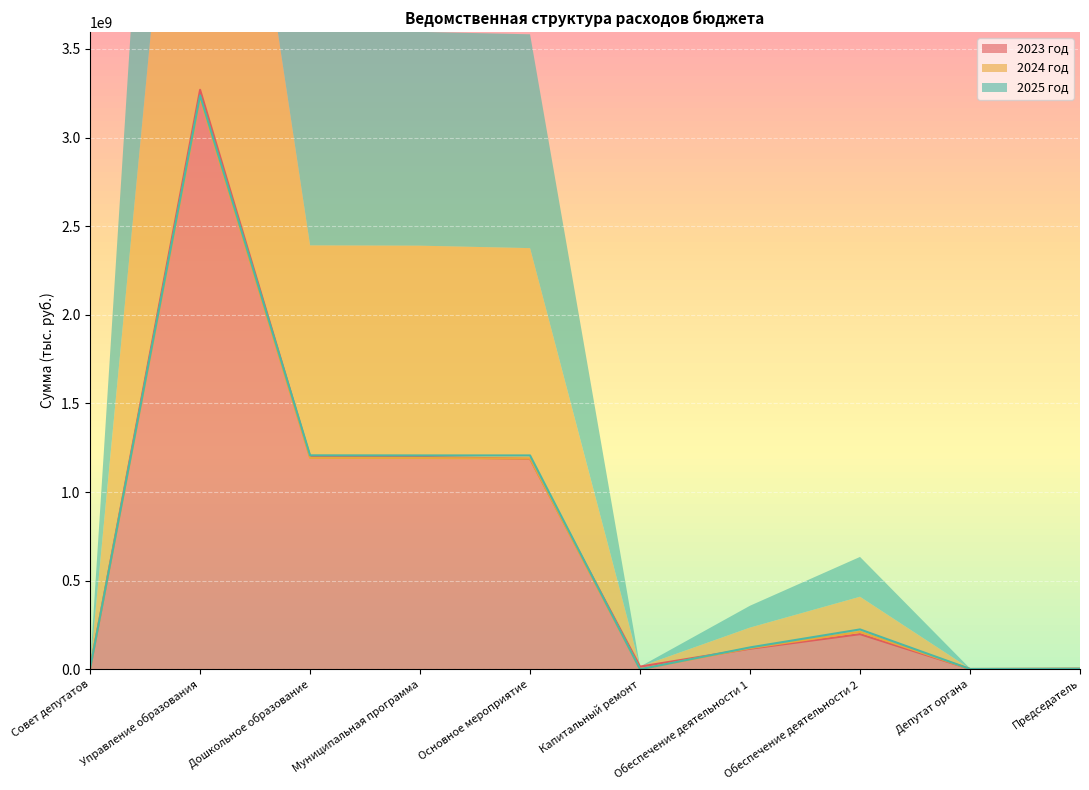

Reading left to right, what are all the values shown in this chart?

2023 год: Совет депутатов=4308300.0	Управление образования=3269375698.6	Дошкольное образование=1199048763.5	Муниципальная программа=1197951597.5	Основное мероприятие=1187256864.9	Капитальный ремонт=14870764.9	Обеспечение деятельности 1=115850300.0	Обеспечение деятельности 2=198106800.0	Депутат органа=1511200.0	Председатель=2797100.0
2024 год: Совет депутатов=4308300.0	Управление образования=3224096216.5	Дошкольное образование=1192400790.0	Муниципальная программа=1191903590.0	Основное мероприятие=1188850100.0	Капитальный ремонт=0.0	Обеспечение деятельности 1=119397700.0	Обеспечение деятельности 2=211023400.0	Депутат органа=1511200.0	Председатель=2797100.0
2025 год: Совет депутатов=4308300.0	Управление образования=3237687199.7	Дошкольное образование=1206957100.0	Муниципальная программа=1206439800.0	Основное мероприятие=1206439800.0	Капитальный ремонт=0.0	Обеспечение деятельности 1=123287300.0	Обеспечение деятельности 2=224723500.0	Депутат органа=1511200.0	Председатель=2797100.0